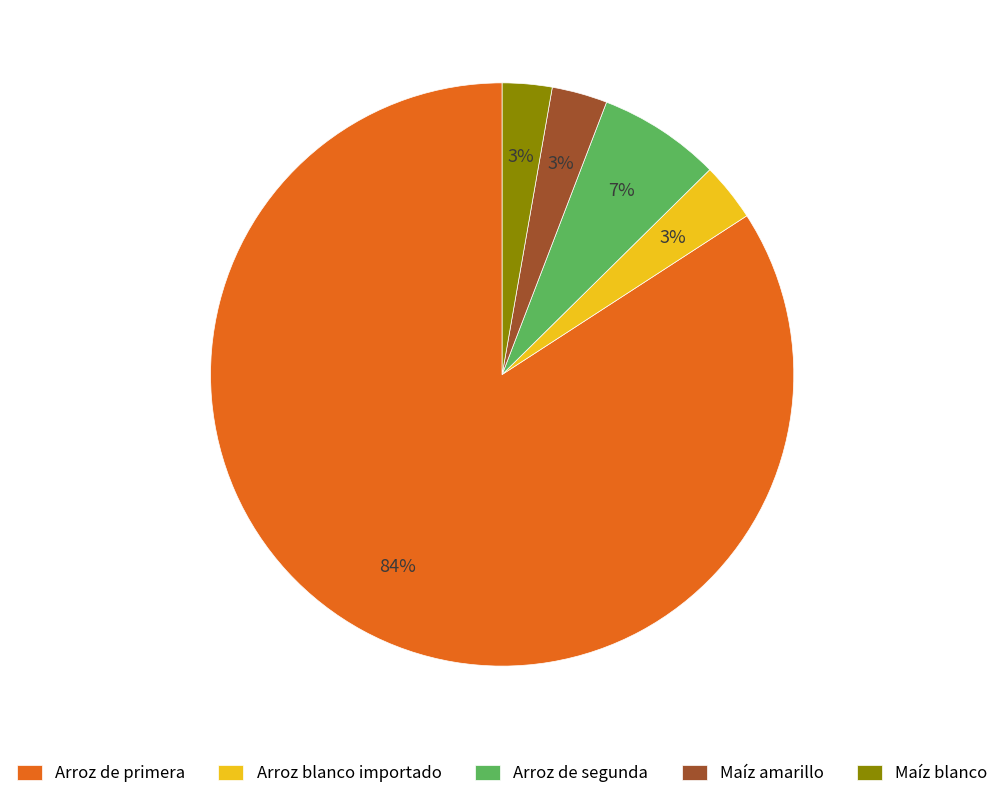

To the nearest percent, what is the difference between the largest and smallest slice percentages?

81%